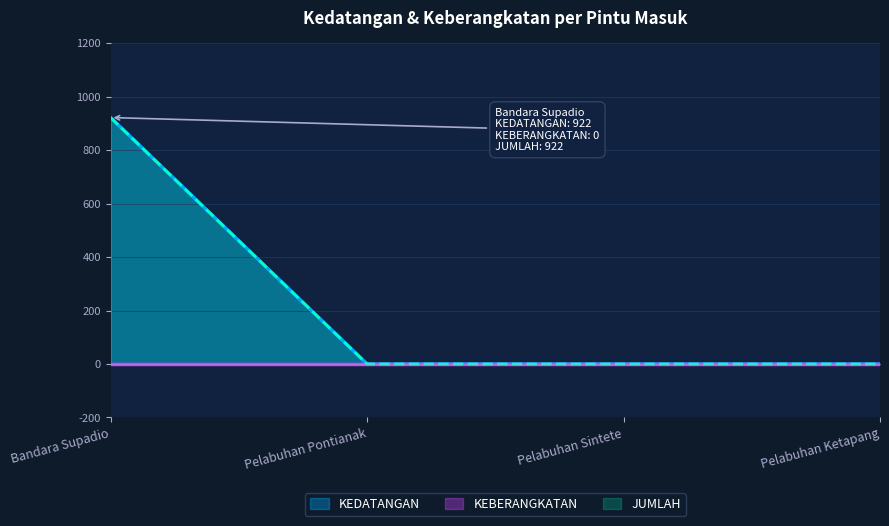

Which series changed the most between Bandara Supadio and Pelabuhan Pontianak?

KEDATANGAN